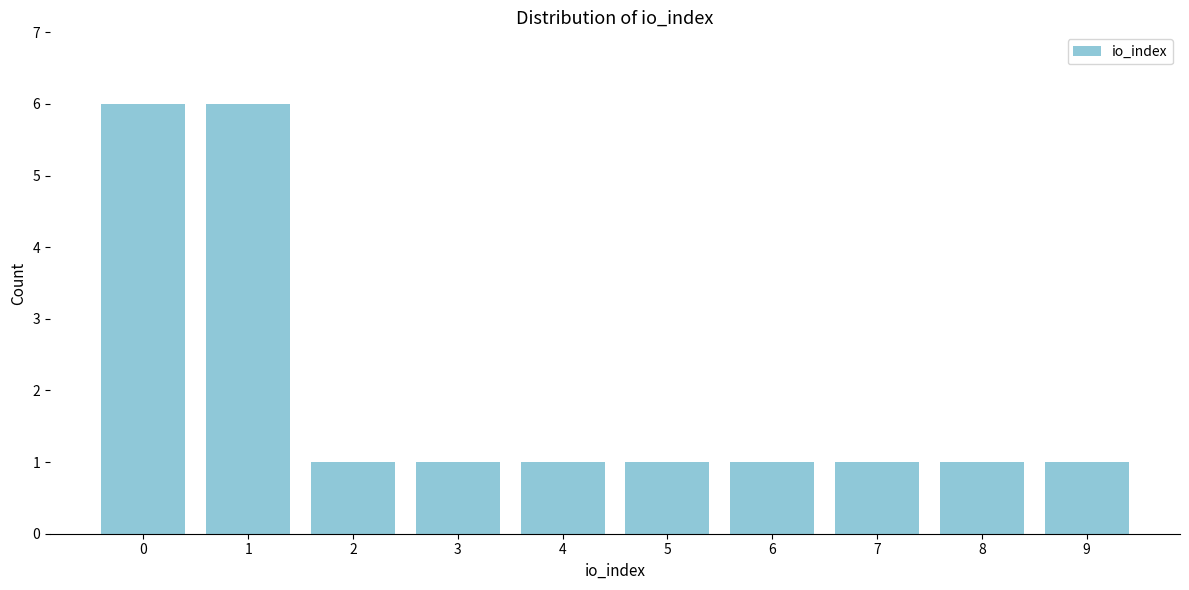

Reading right to left, list all the values displayed in this chart.

1	1	1	1	1	1	1	1	6	6